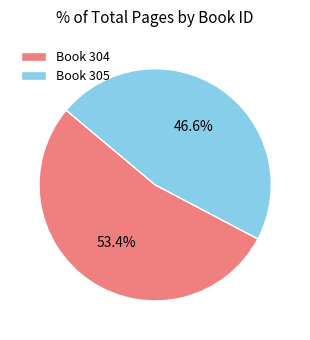

Which slice is the smallest?

Book 305